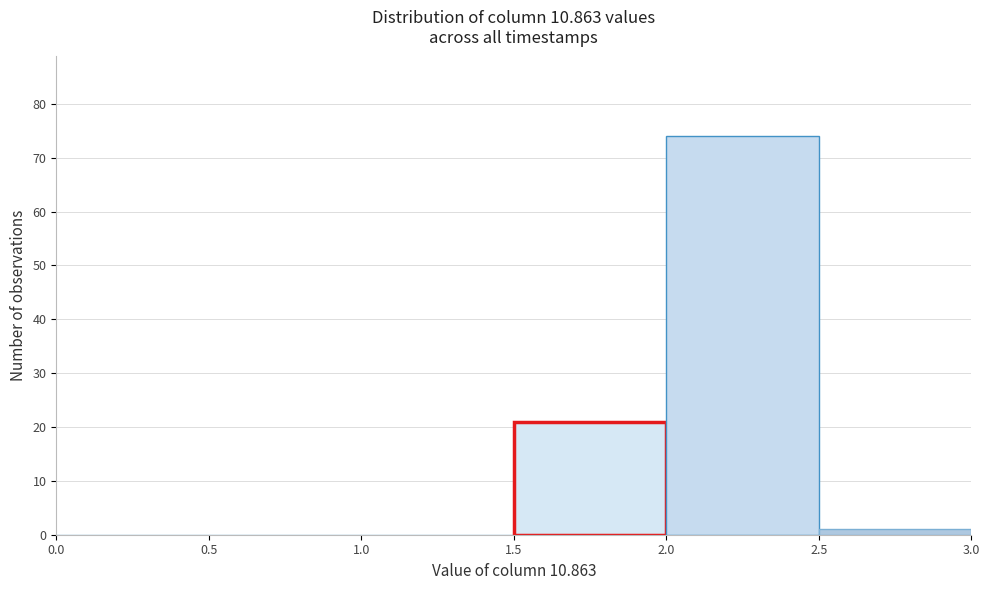

How tall is the bar that spans 1.5 to 2.0 on the x-axis? The values are not printed on the chart, so give them approximately, as read against the axis.

21